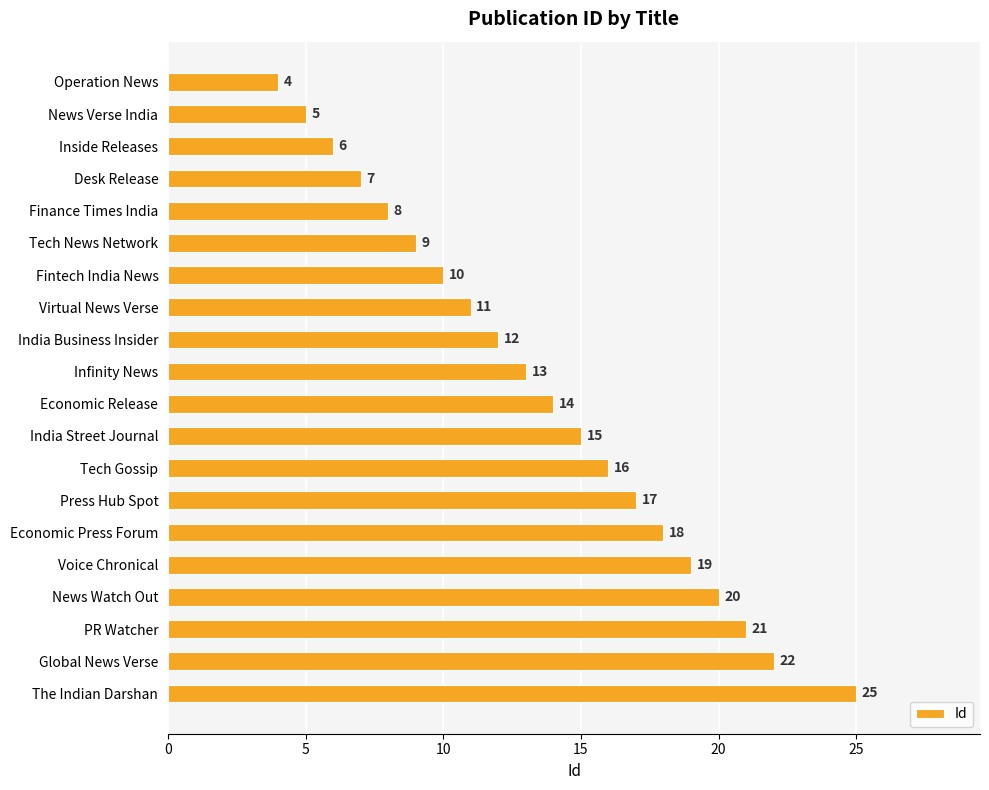

What is the difference between the second highest and minimum values?

18